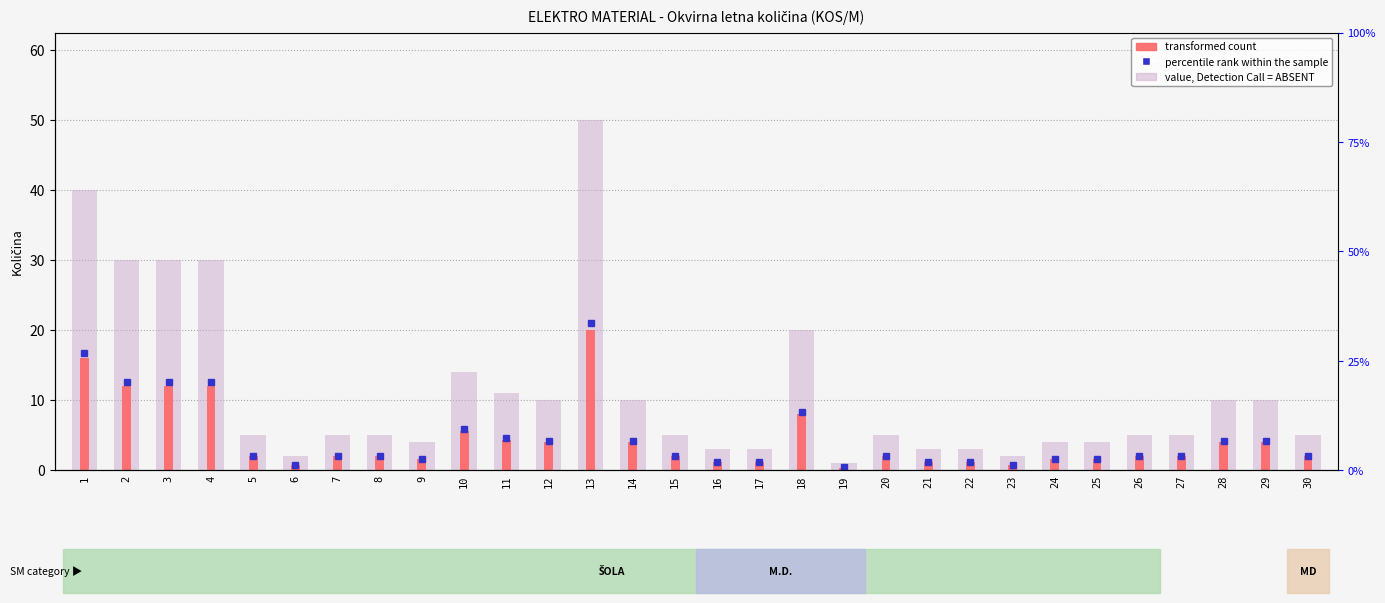

Is the value of value, Detection Call = ABSENT at 29 greater than the value of transformed count at 4?

No